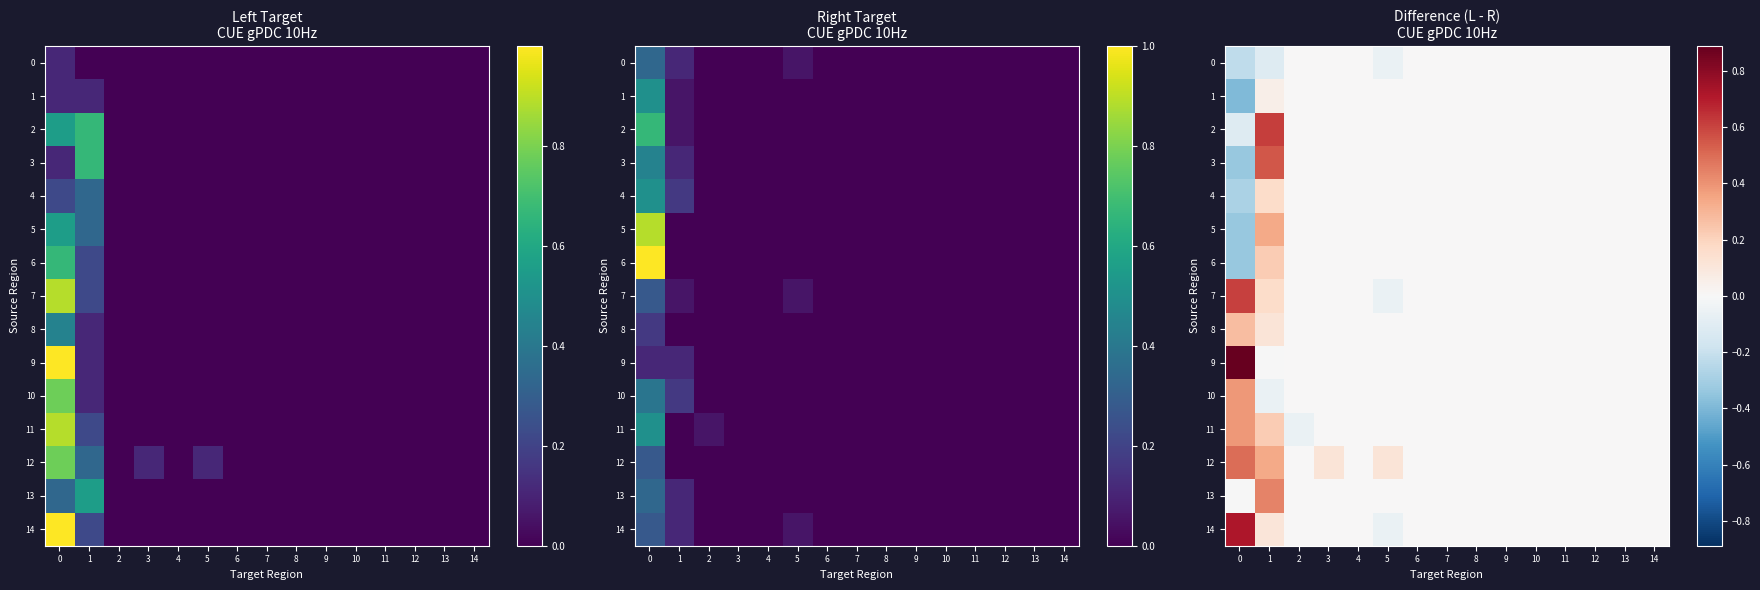

What is the sum of all 3 values?

0.2